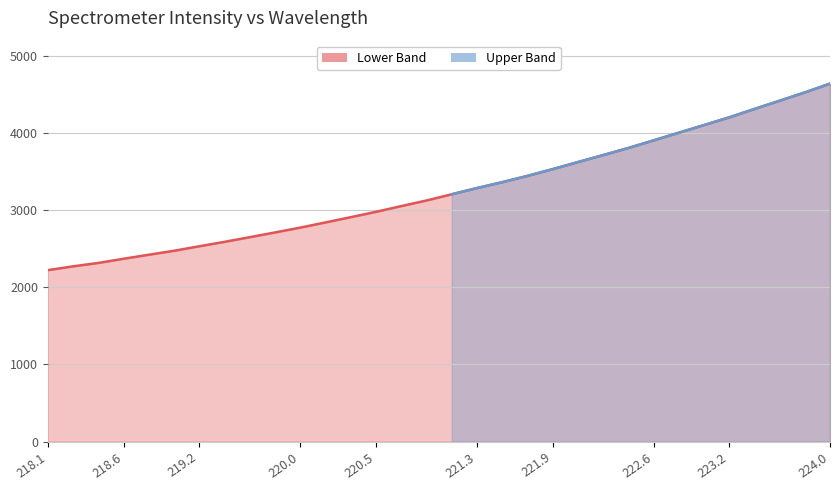

What is the highest value of the Lower Band series?

4641.0